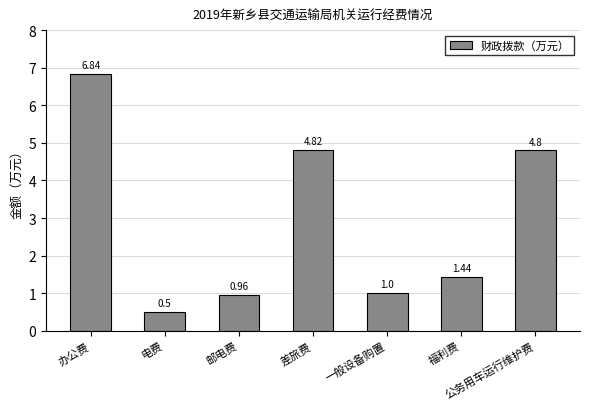

What is the ratio of the value at 电费 to the value at 差旅费?

0.1